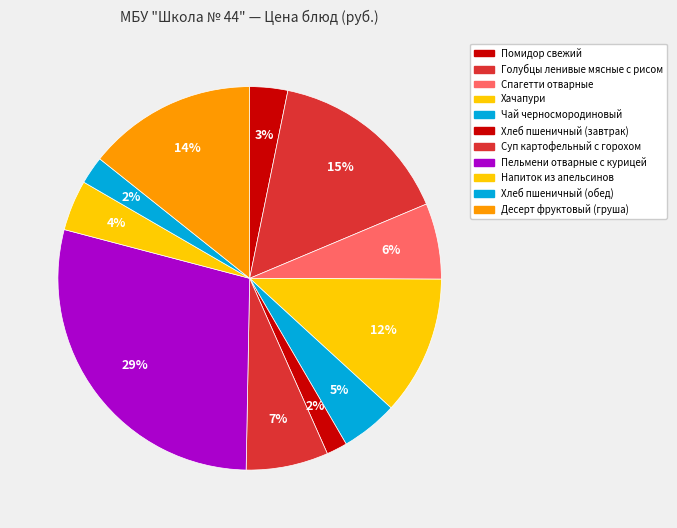

How many segments does this pie chart have?

11